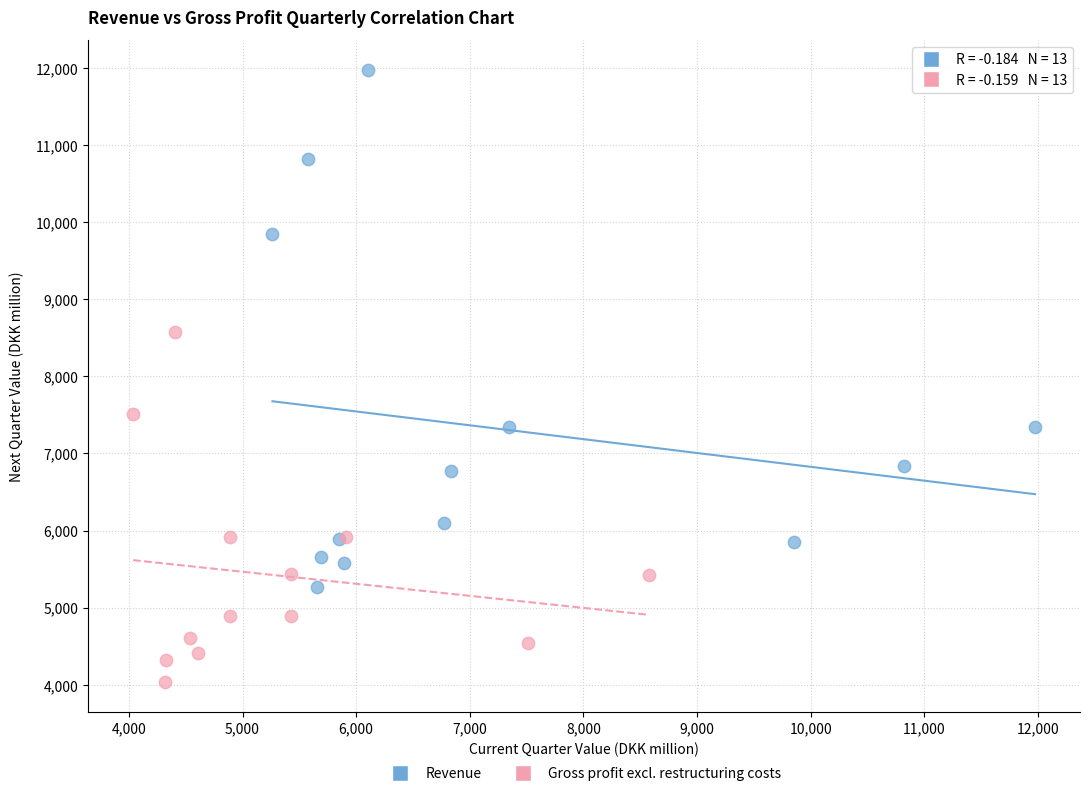

Which series has the widest spread of Y values?

Revenue